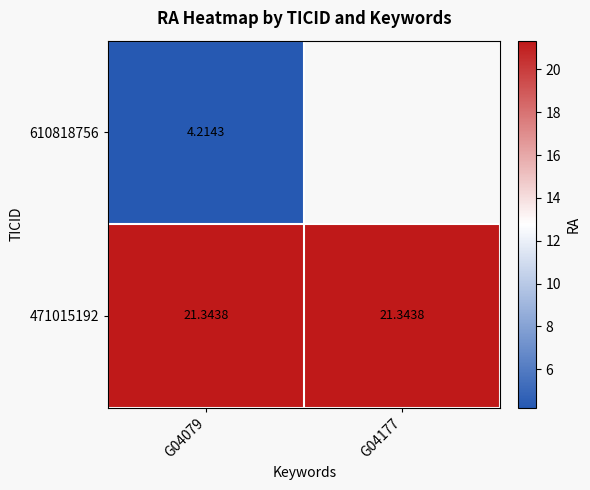

Is the value of 471015192 at G04177 greater than the value of 610818756 at G04177?

No